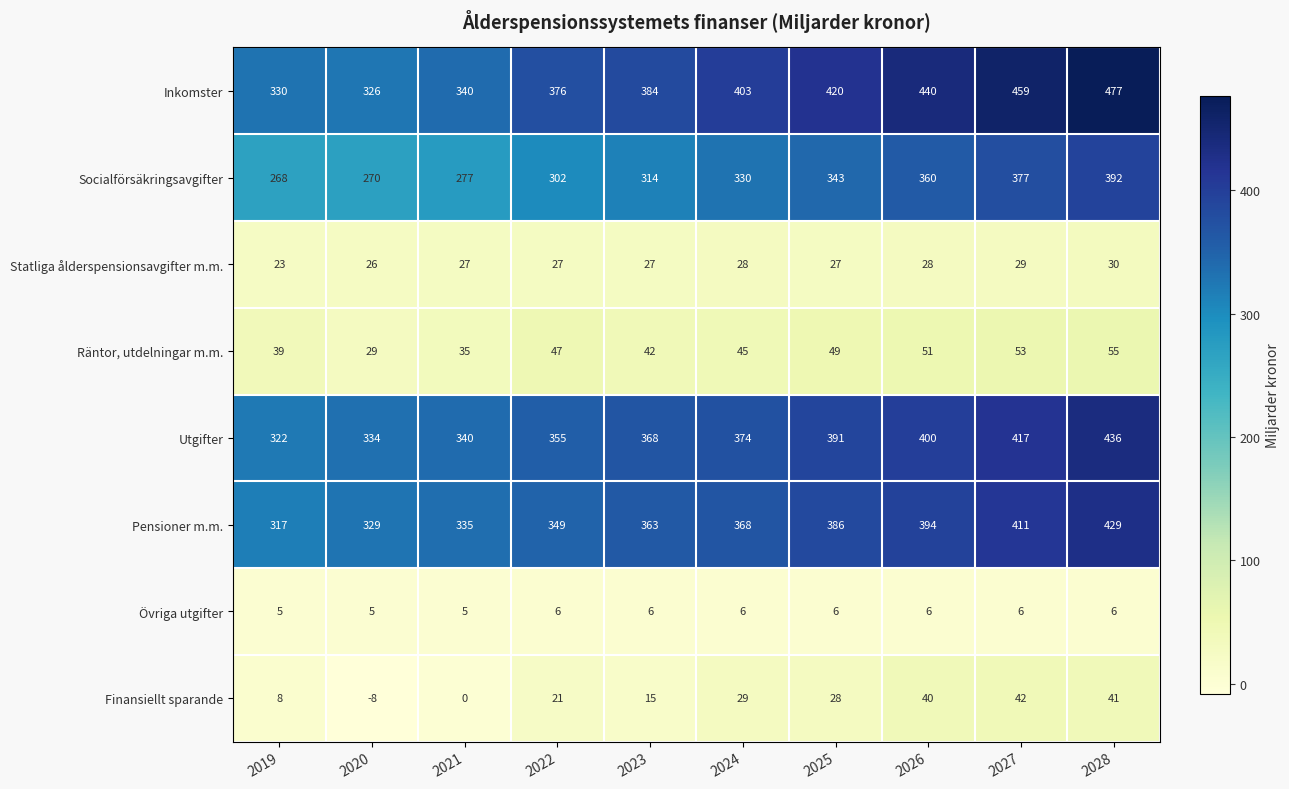

What is the difference between the Socialförsäkringsavgifter values at 2022 and 2020?

32